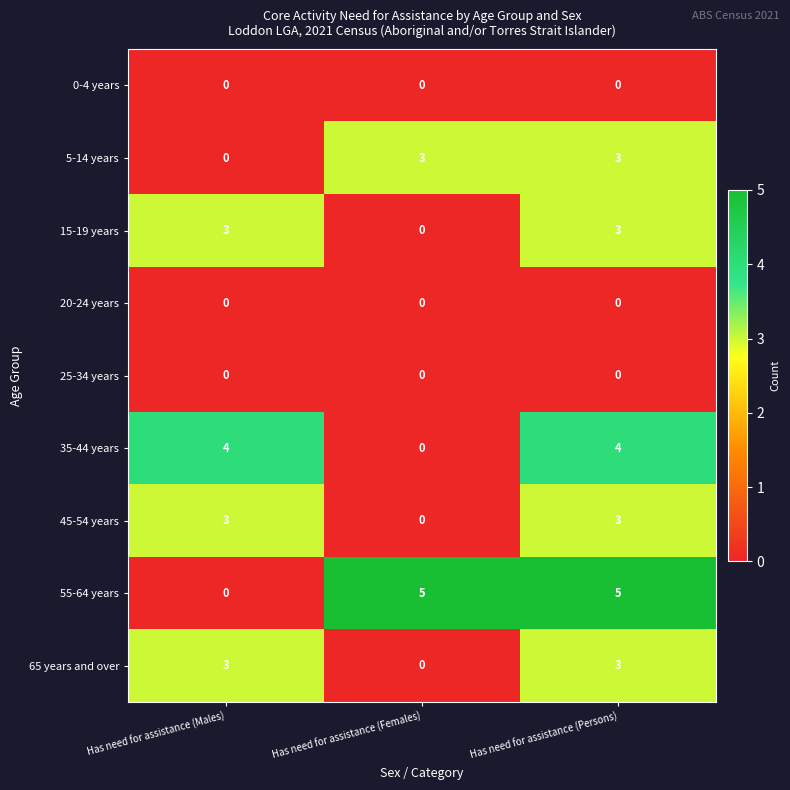

Which series has the largest total across all categories?

55-64 years